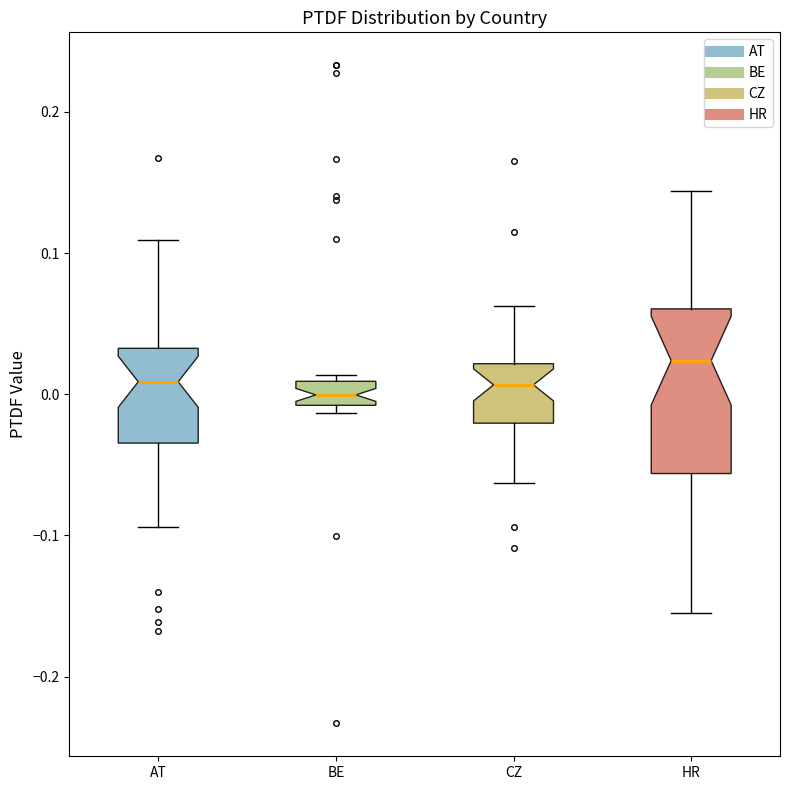

Reading left to right, read every box against the y-axis: the position of its median line, the range the box covers, and the ends of its whiskers. The values are not printed on the chart, so give them approximately, as read against the axis.

AT: median 0.01, box -0.03 to 0.03, whiskers -0.09 to 0.11
BE: median 0.00, box -0.01 to 0.01, whiskers -0.01 (just below the box's lower edge) to 0.01 (just above the box's upper edge)
CZ: median 0.01, box -0.02 to 0.02, whiskers -0.06 to 0.06
HR: median 0.02, box -0.06 to 0.06, whiskers -0.15 to 0.14